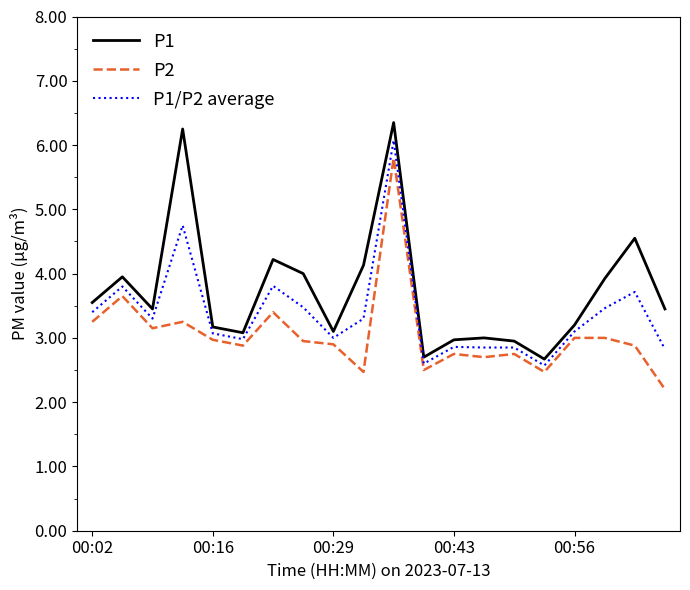

What is the difference between the maximum and minimum values in the P1 series?

3.7